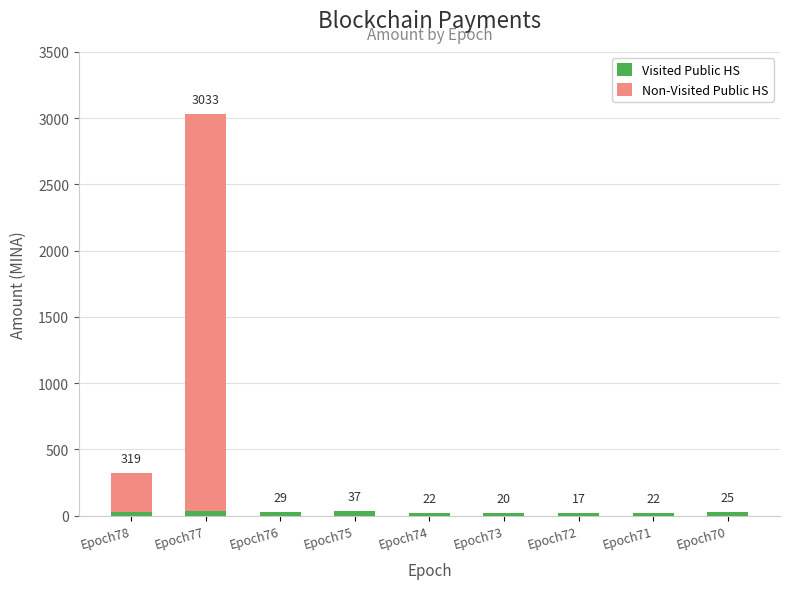

Which has a higher value, Epoch72 or Epoch73?

Epoch73